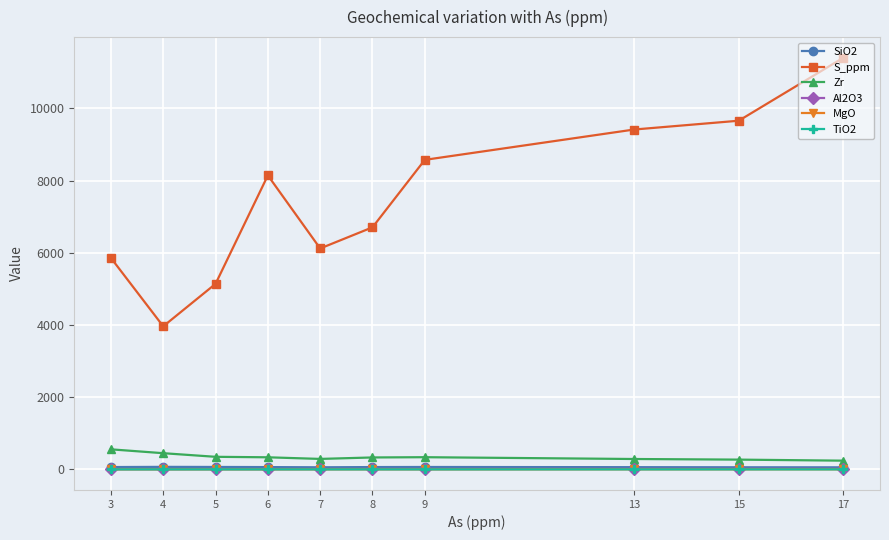

How many series are shown in this chart?

6